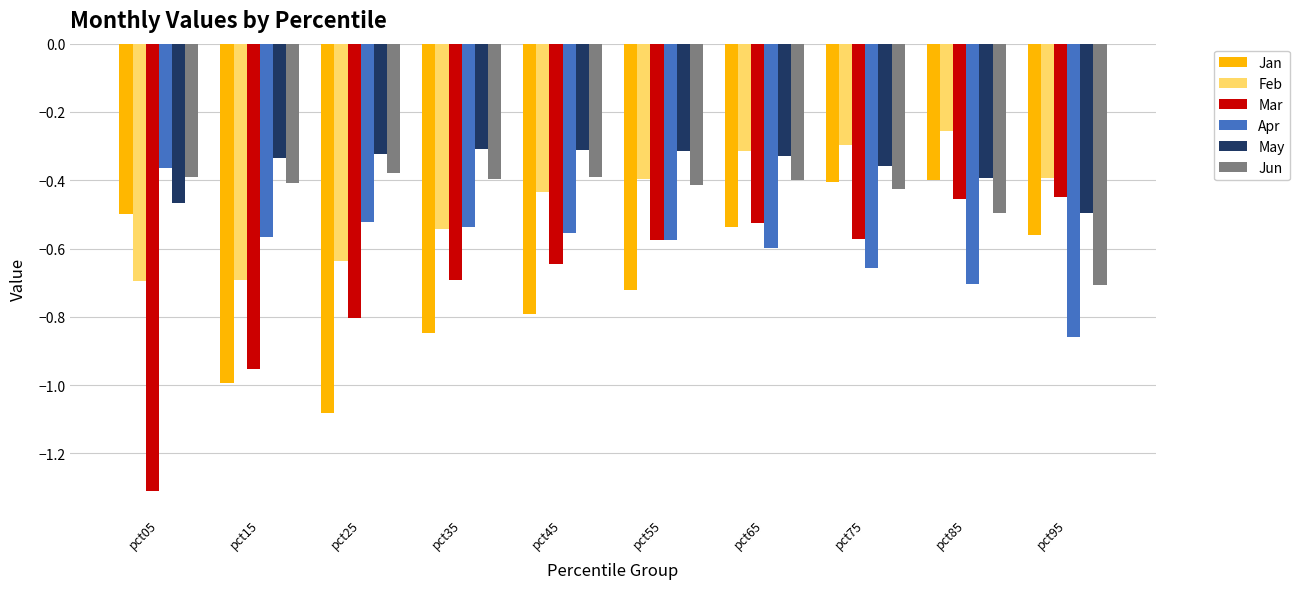

What is the difference between the Mar values at pct75 and pct05?

0.7